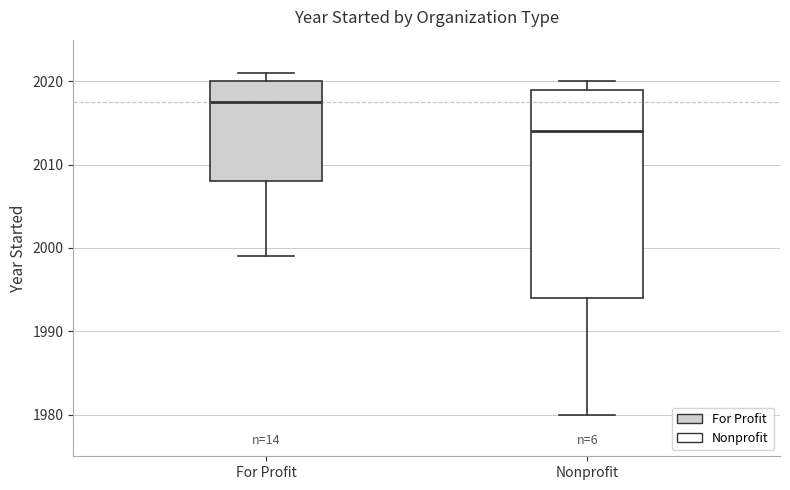

Which box is the tallest, from its lower edge to its upper edge?

Nonprofit